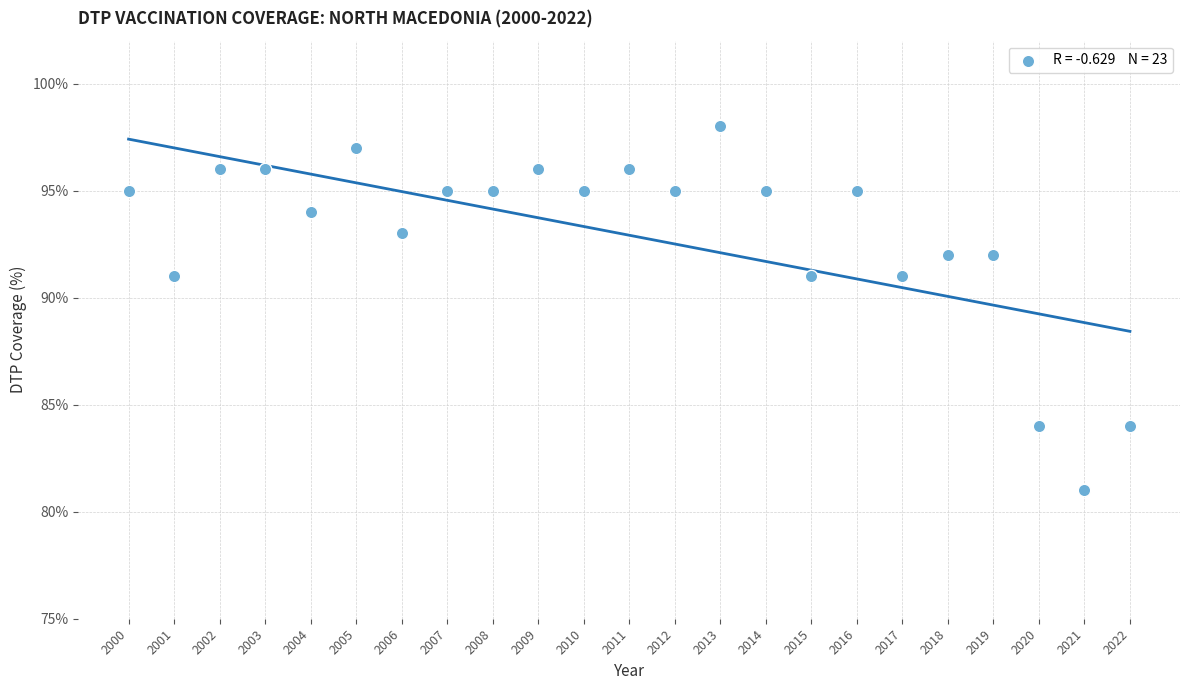

What is the range of X values (max minus min)?

22